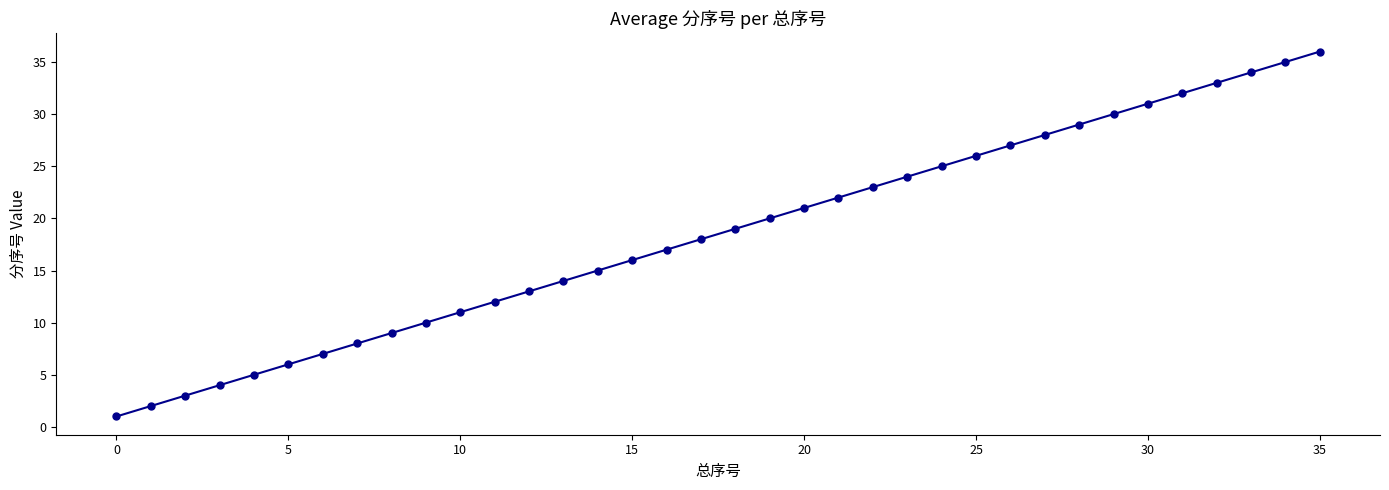

Reading left to right, list all the values displayed in this chart.

1	2	3	4	5	6	7	8	9	10	11	12	13	14	15	16	17	18	19	20	21	22	23	24	25	26	27	28	29	30	31	32	33	34	35	36